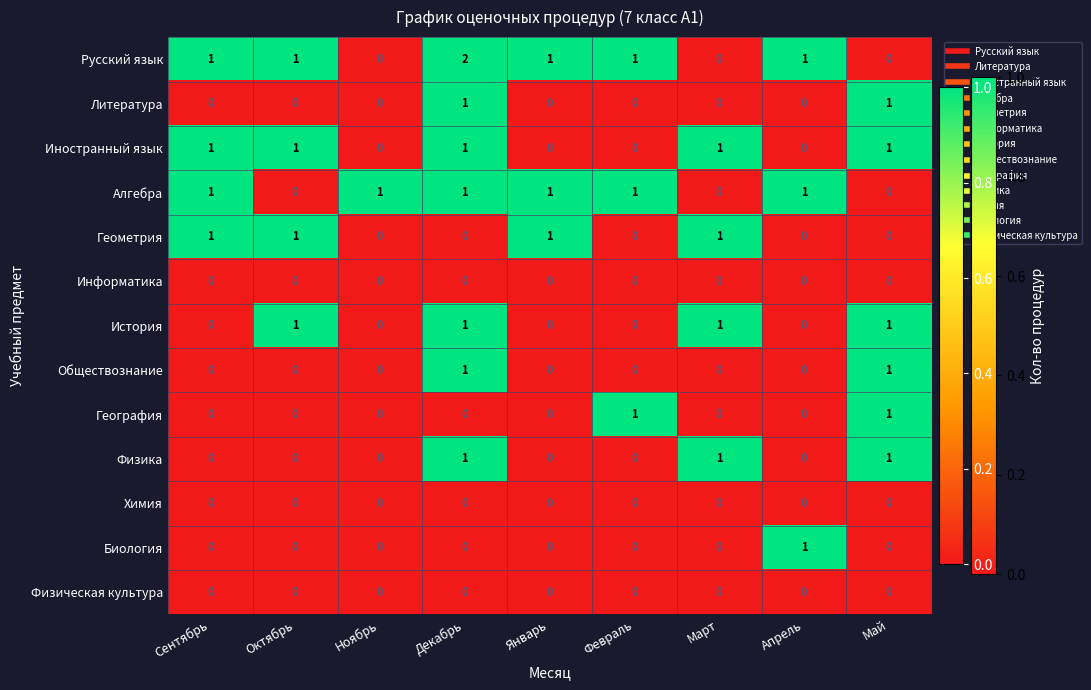

At which category is the sum across all series the highest?

Декабрь